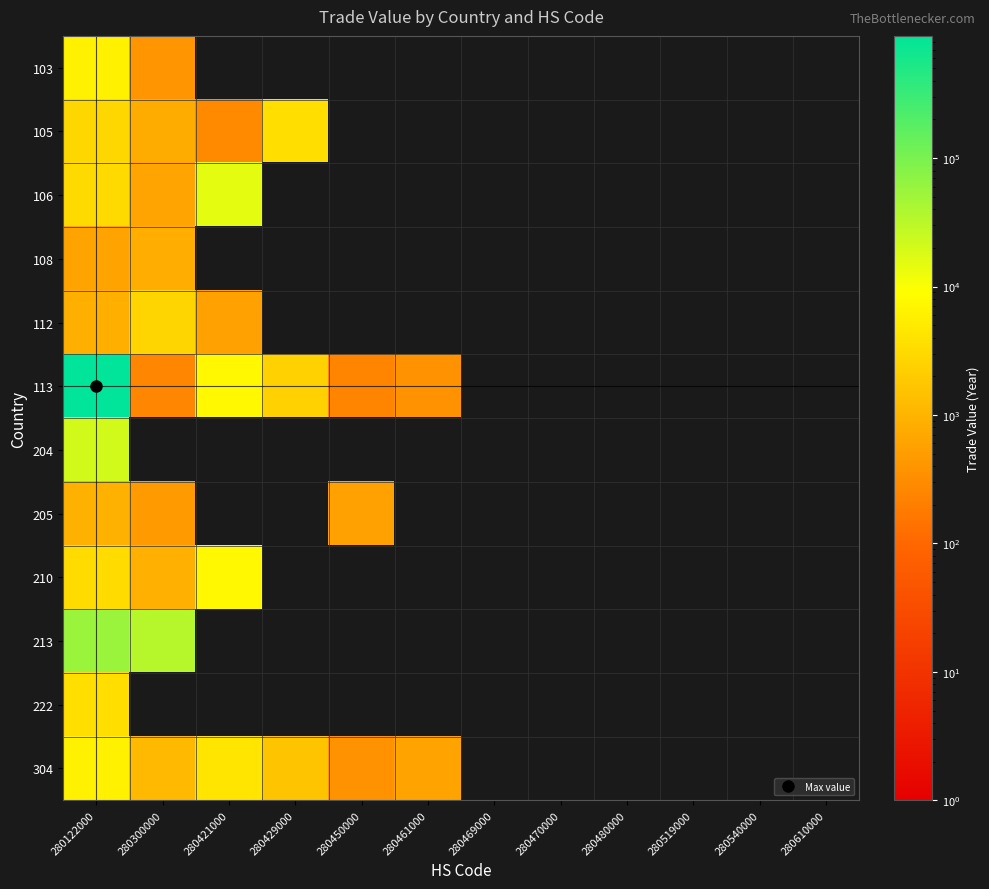

Between 280421000 and 280540000, which is larger?

280421000